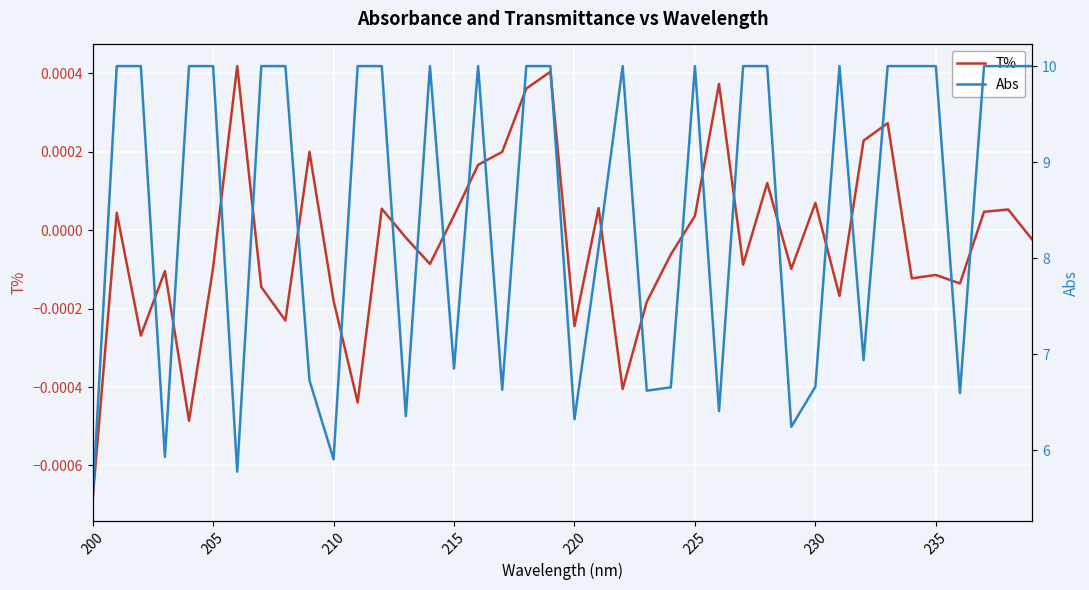

At which label does T% reach its minimum?

200